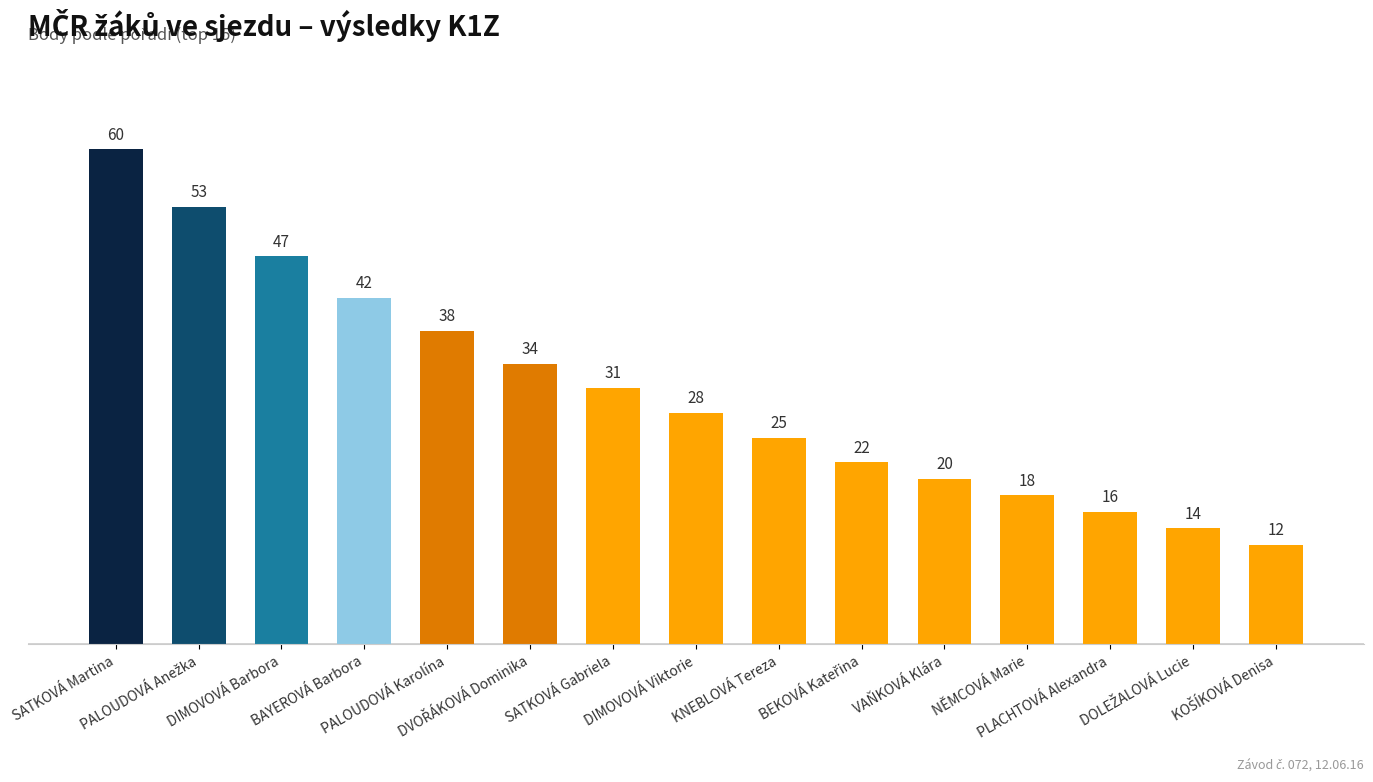

What is the average value?

31